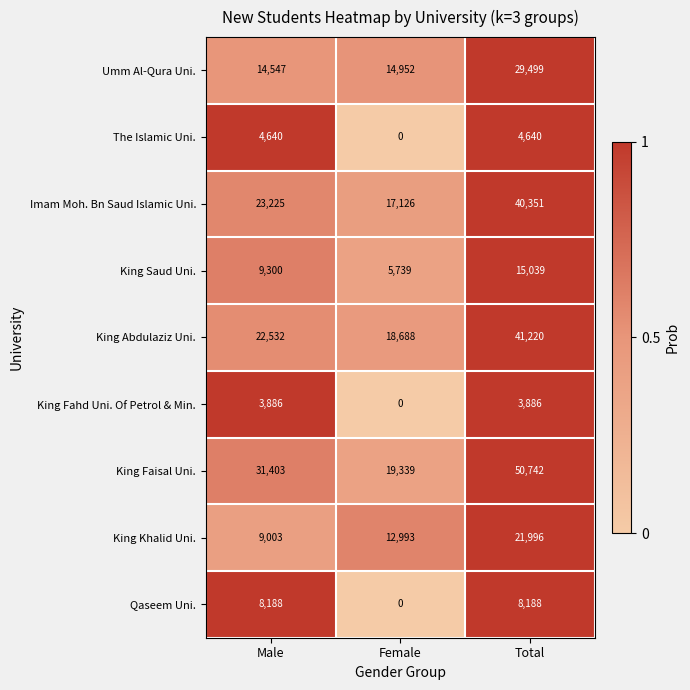

Reading left to right, transcribe all the data shown in this chart.

Umm Al-Qura Uni.: Male=14547	Female=14952	Total=29499
The Islamic Uni.: Male=4640	Female=0	Total=4640
Imam Moh. Bn Saud Islamic Uni.: Male=23225	Female=17126	Total=40351
King Saud Uni.: Male=9300	Female=5739	Total=15039
King Abdulaziz Uni.: Male=22532	Female=18688	Total=41220
King Fahd Uni. Of Petrol & Min.: Male=3886	Female=0	Total=3886
King Faisal Uni.: Male=31403	Female=19339	Total=50742
King Khalid Uni.: Male=9003	Female=12993	Total=21996
Qaseem Uni.: Male=8188	Female=0	Total=8188